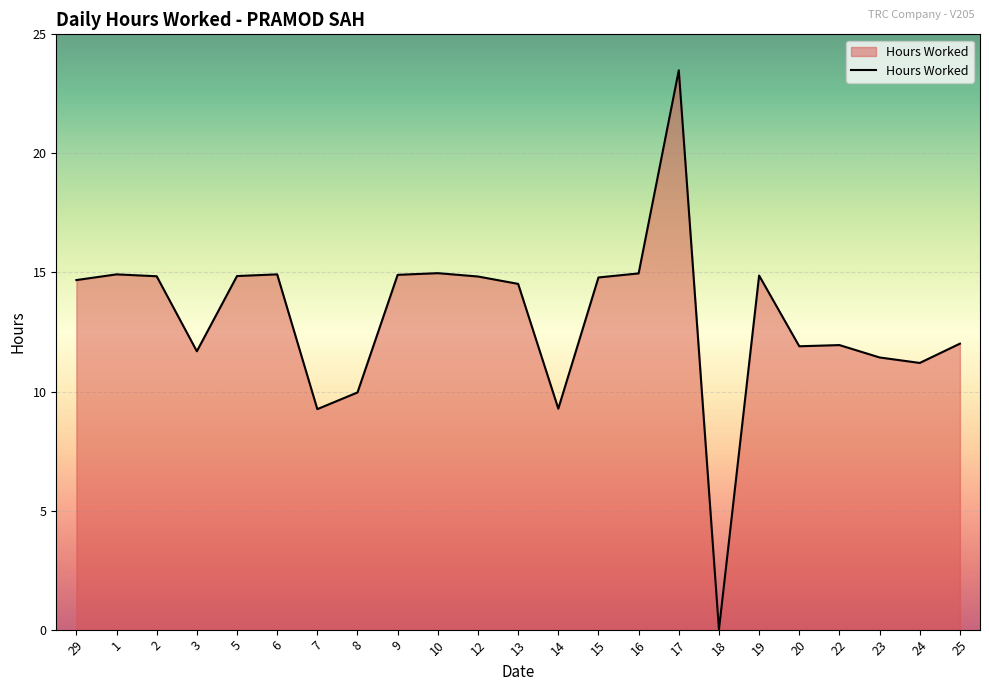

What is the approximate value at 16?

15.0